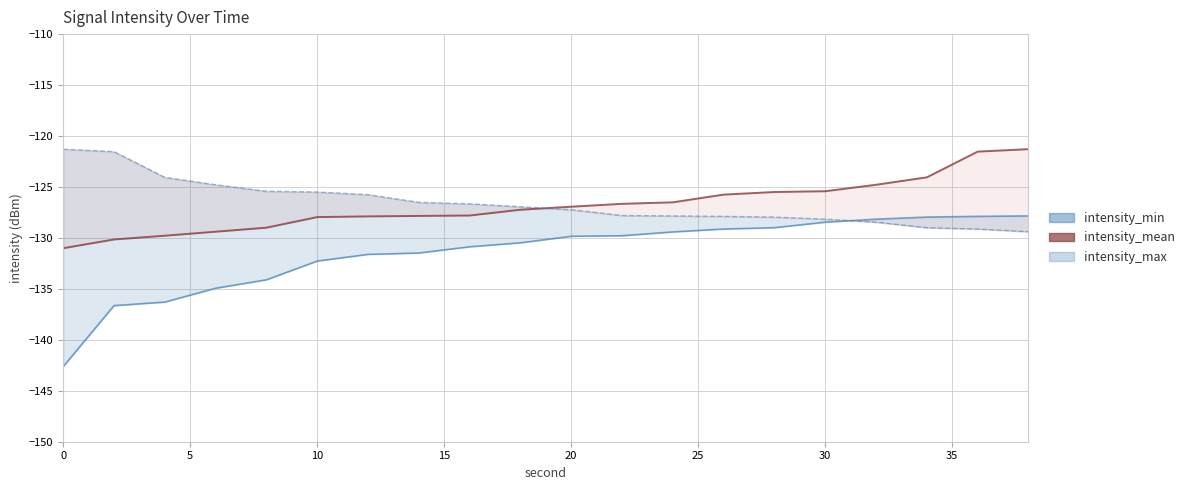

What are all the series names shown in the legend?

intensity_min, intensity_mean, intensity_max